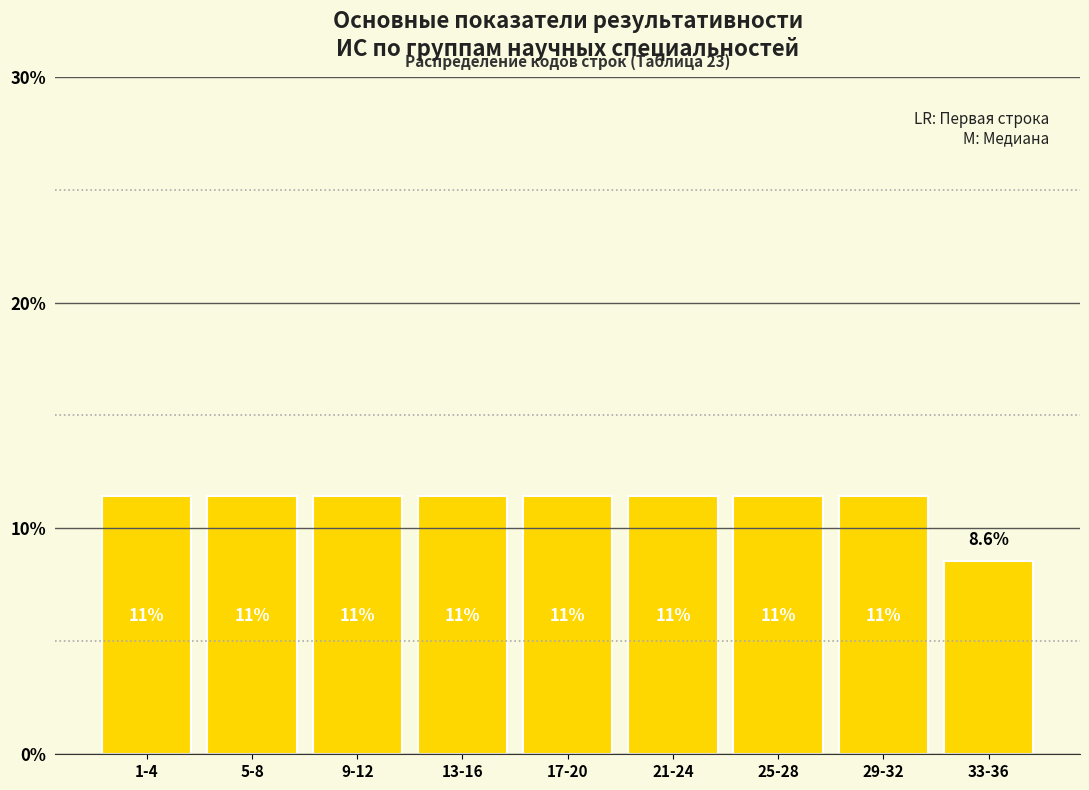

How many bars are there in total?

9